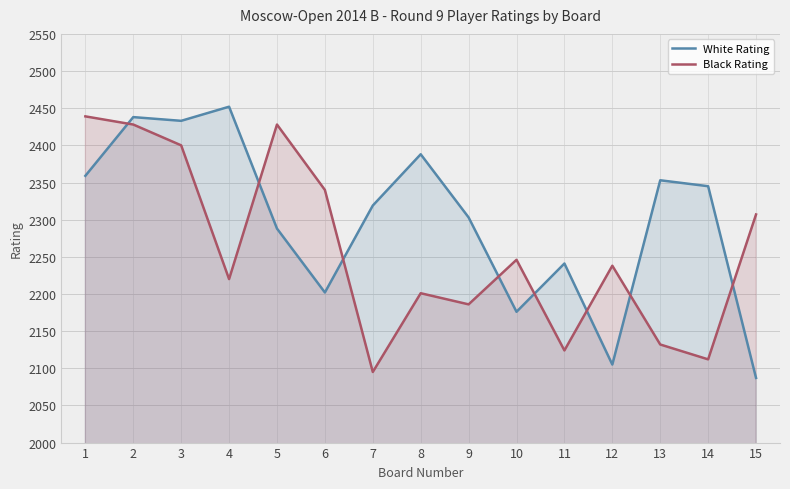

Which series has the largest range (max minus min)?

White Rating